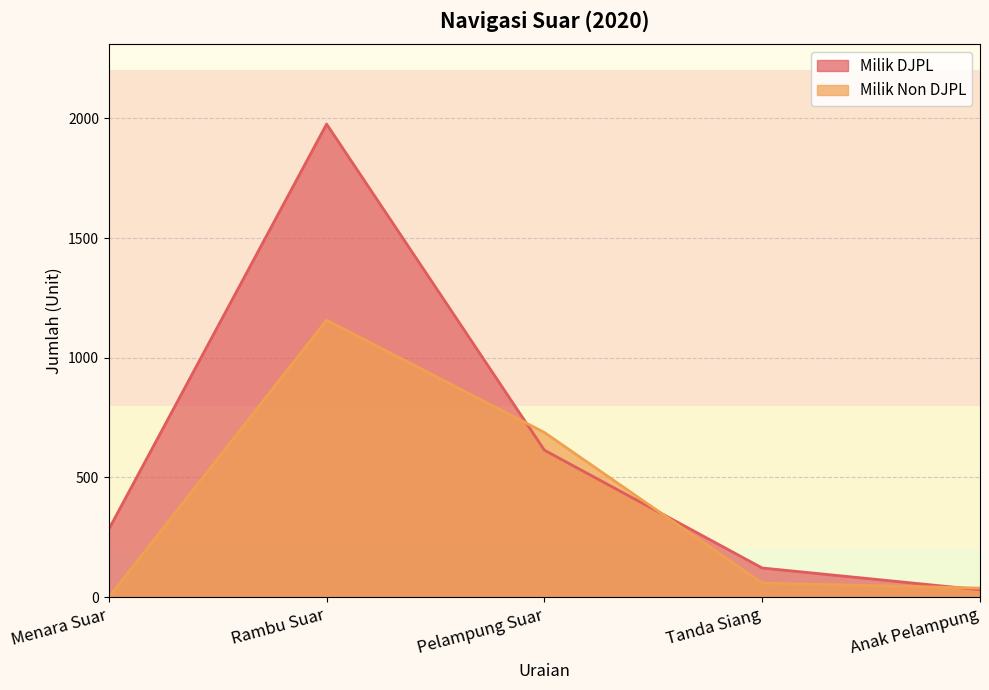

How many times do Milik DJPL and Milik Non DJPL cross each other?

3